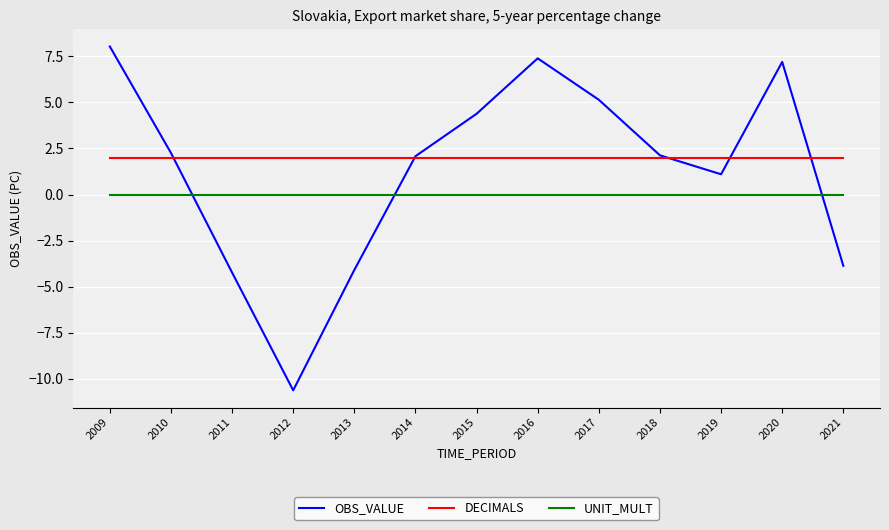

Does the chart display data point markers on the line(s)?

No